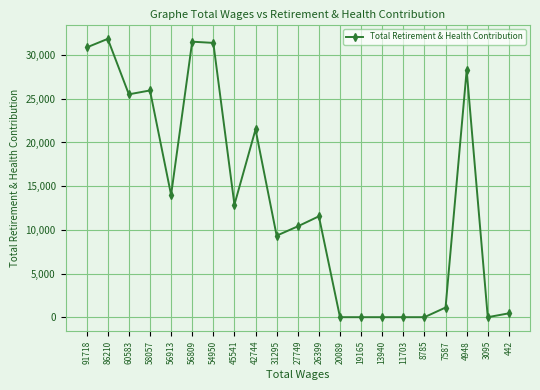

At which label is the value closest to 15930?

56913